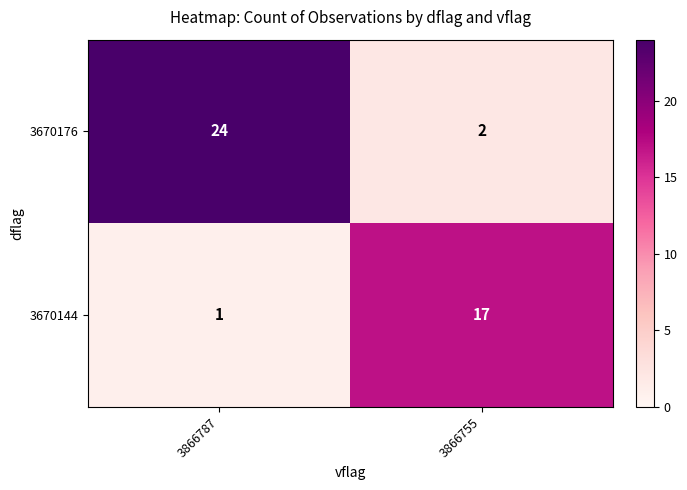

How many distinct data groups are displayed?

2